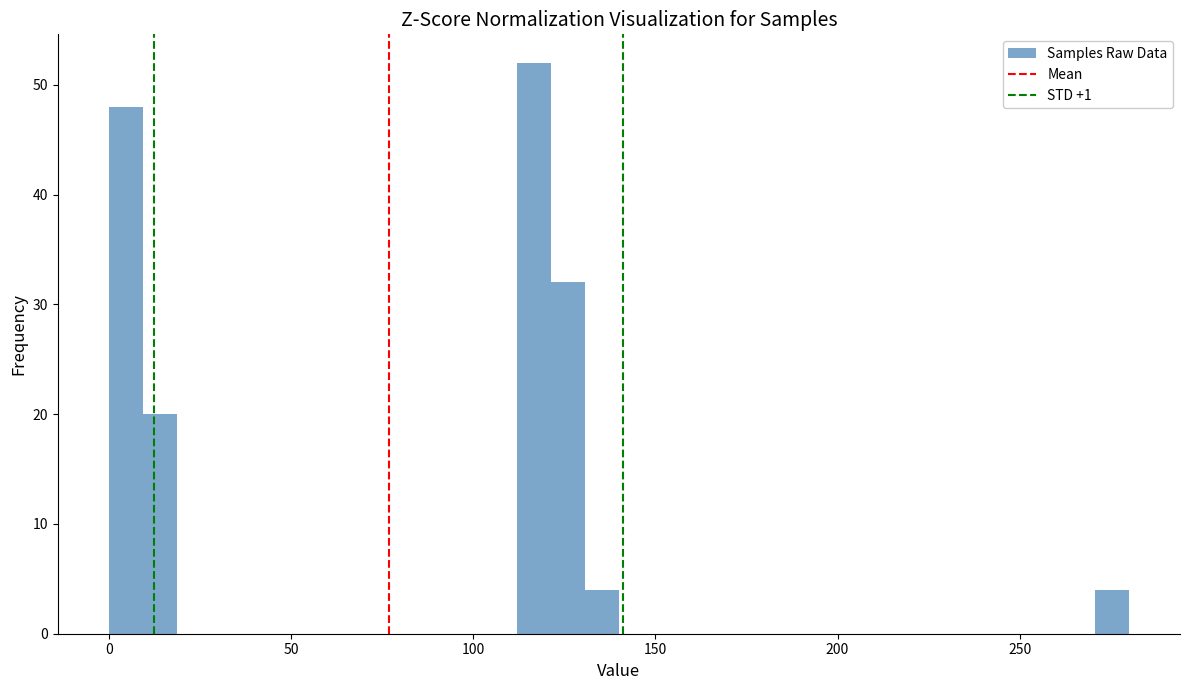

Read against the x-axis, roughly where is the centre of the tallest bar?

115